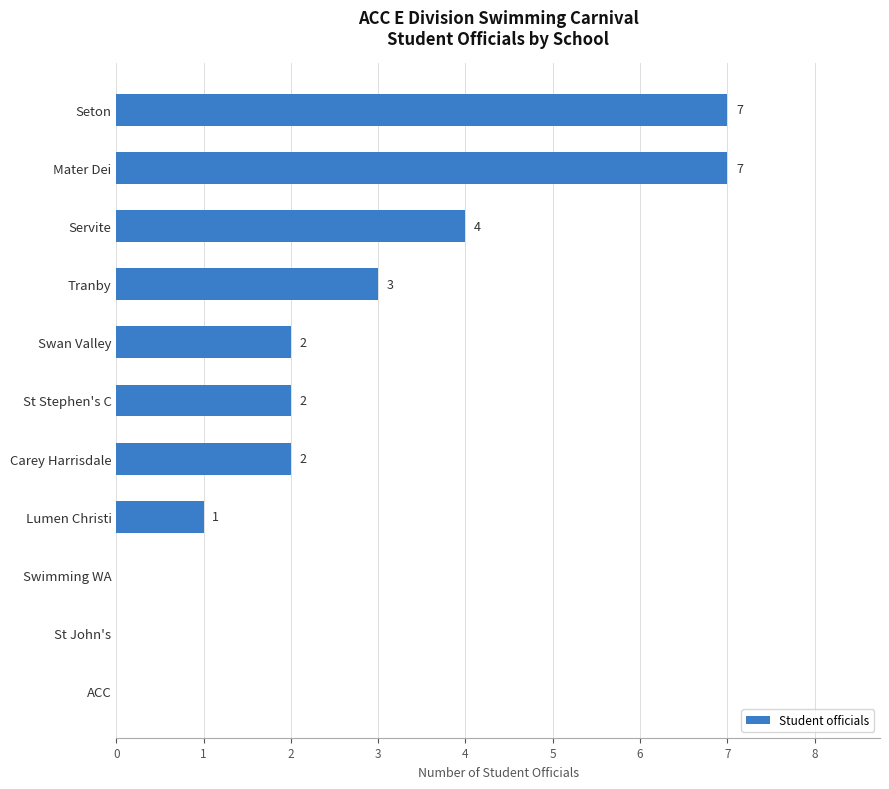

Which has a higher value, Servite or St Stephen's C?

Servite